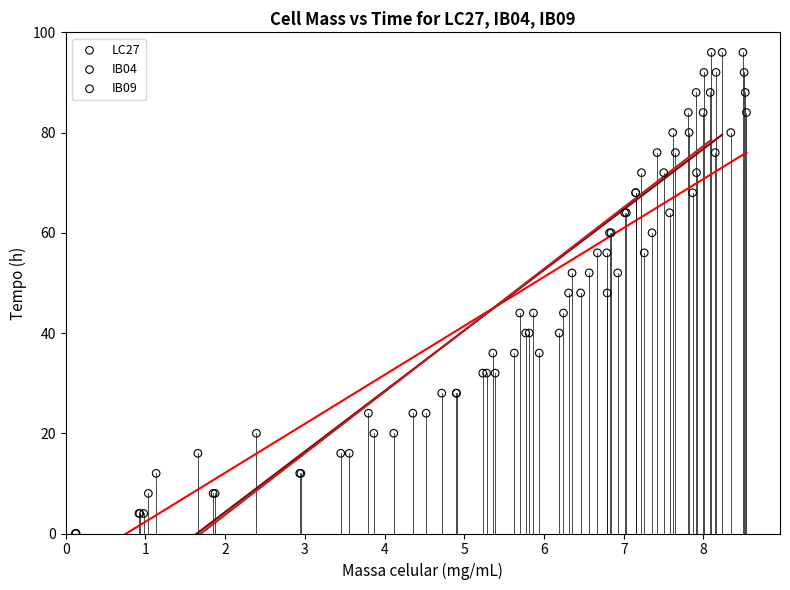

What are all the series names shown in the legend?

LC27, IB04, IB09